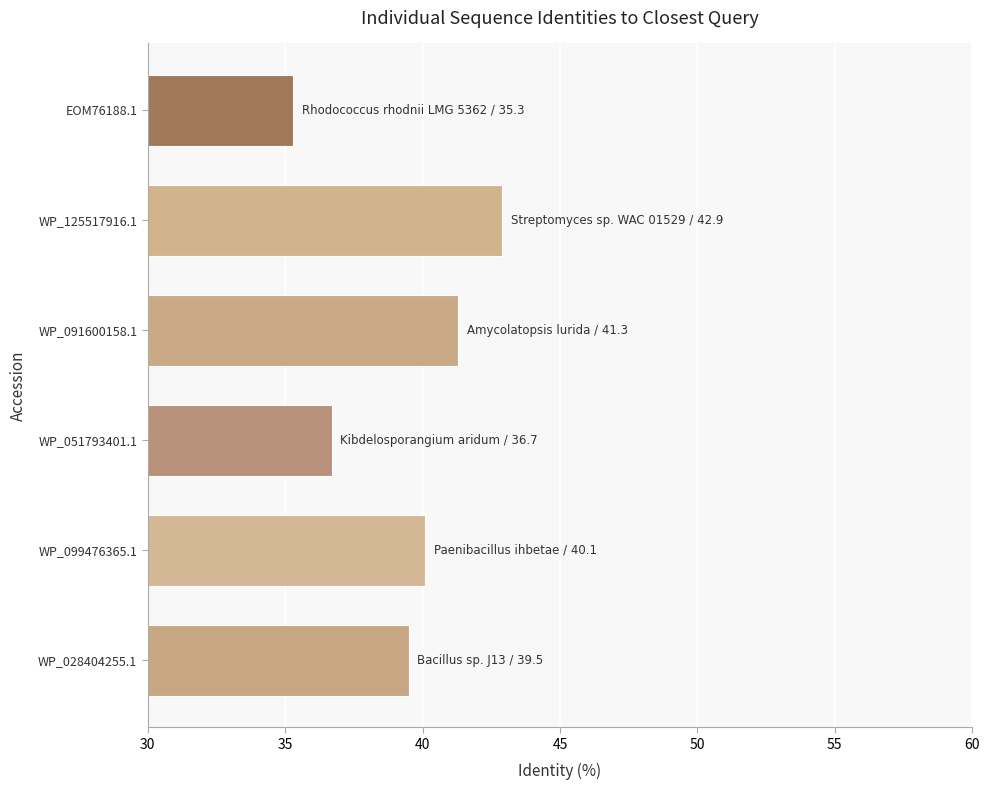

The chart shows a value of 41.3 at WP_091600158.1. True or false?

True